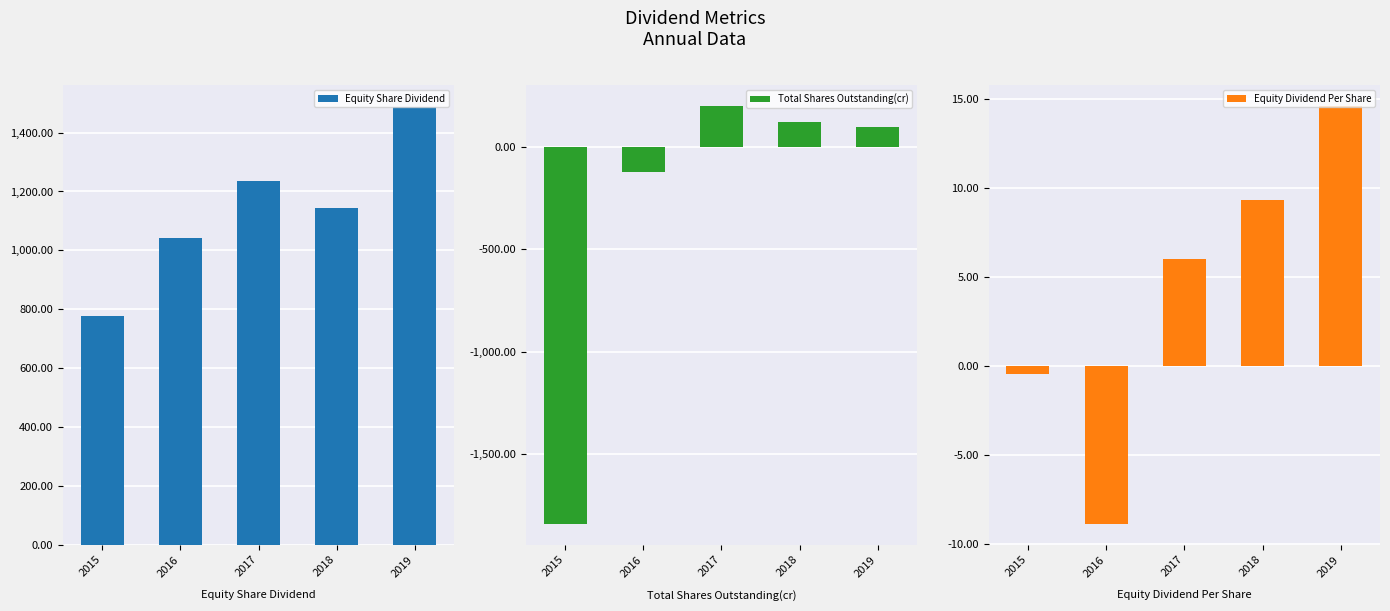

What is the spread (max minus min) of values at 2015?

2621.3